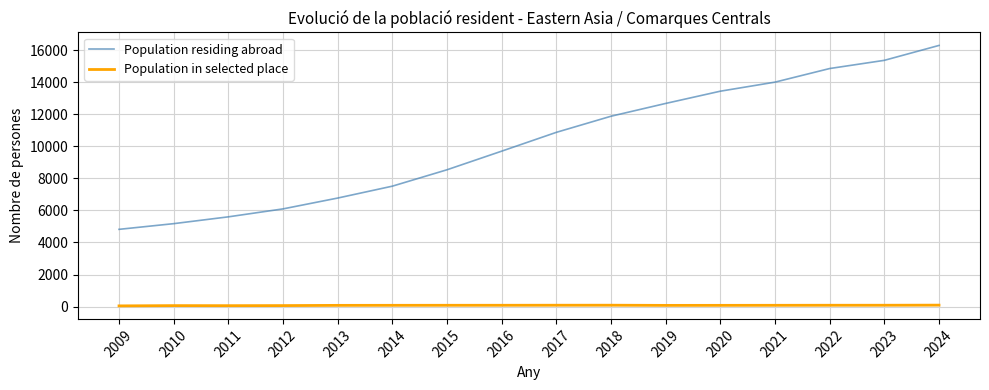

What is the difference between the maximum and minimum values in the Population in selected place series?

46